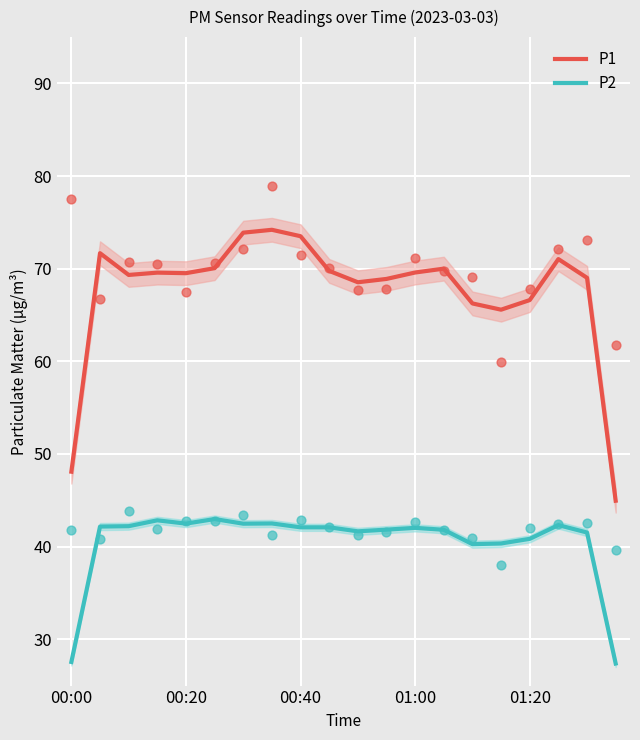

At how many categories does at least one series exceed 67?

15